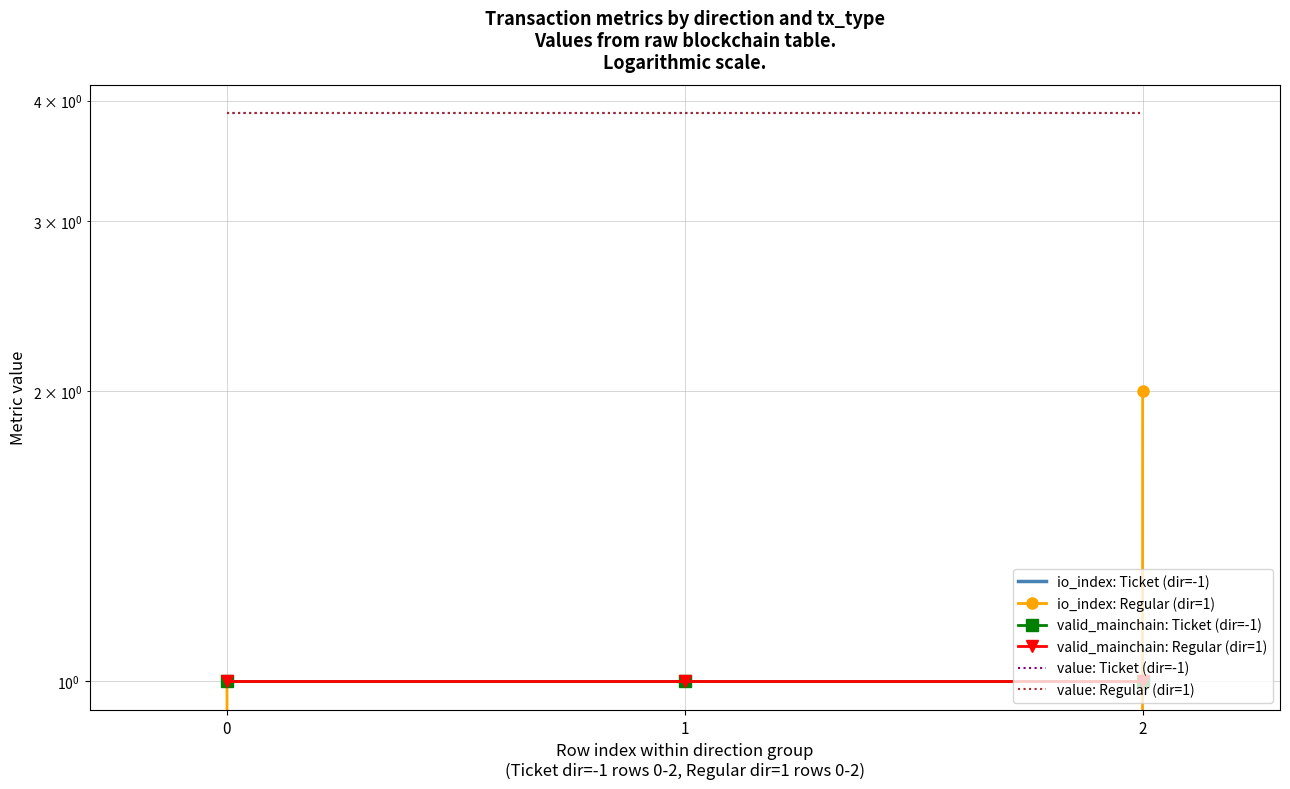

The valid_mainchain: Ticket (dir=-1) series shows 0.4 at 2. True or false?

False